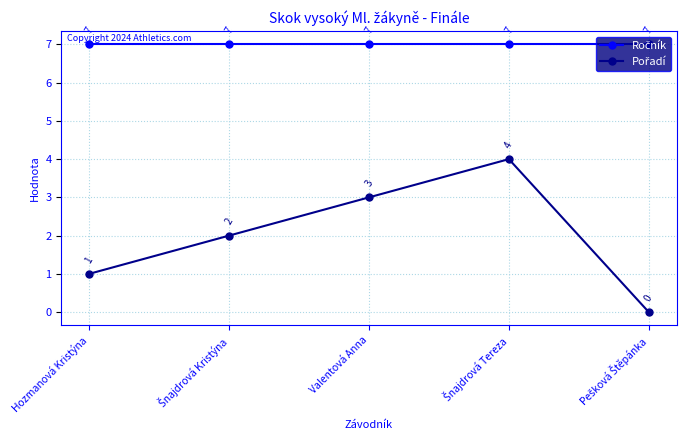

What is the greatest value displayed?

7